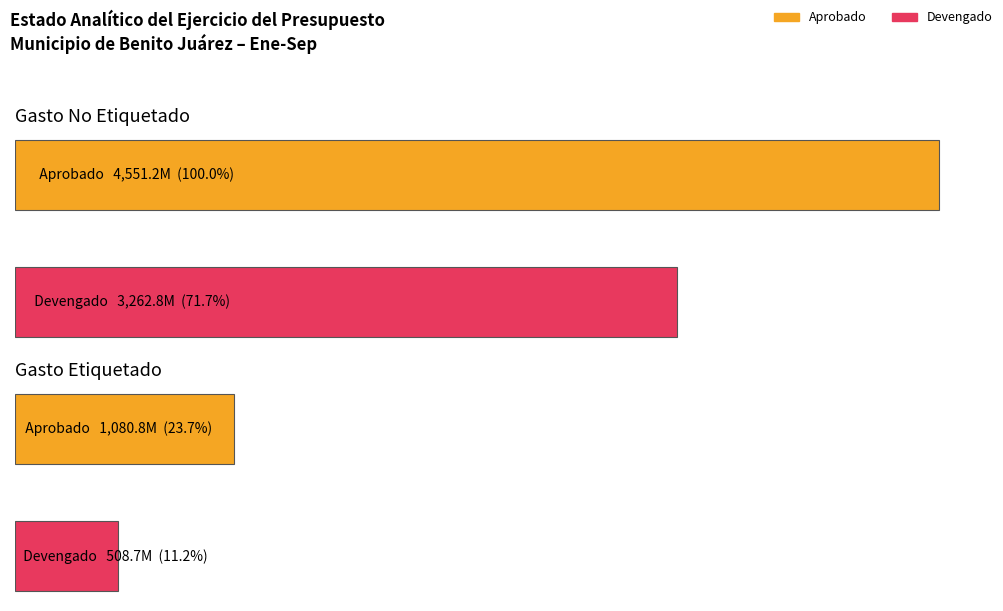

Which category has the lowest value in the Devengado series?

Gasto Etiquetado